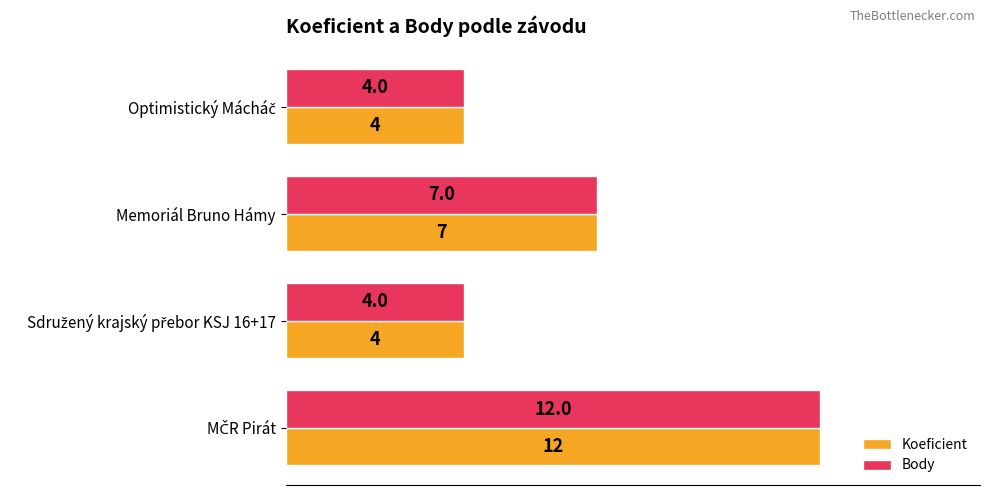

At which label is Body closest to 8?

Memoriál Bruno Hámy